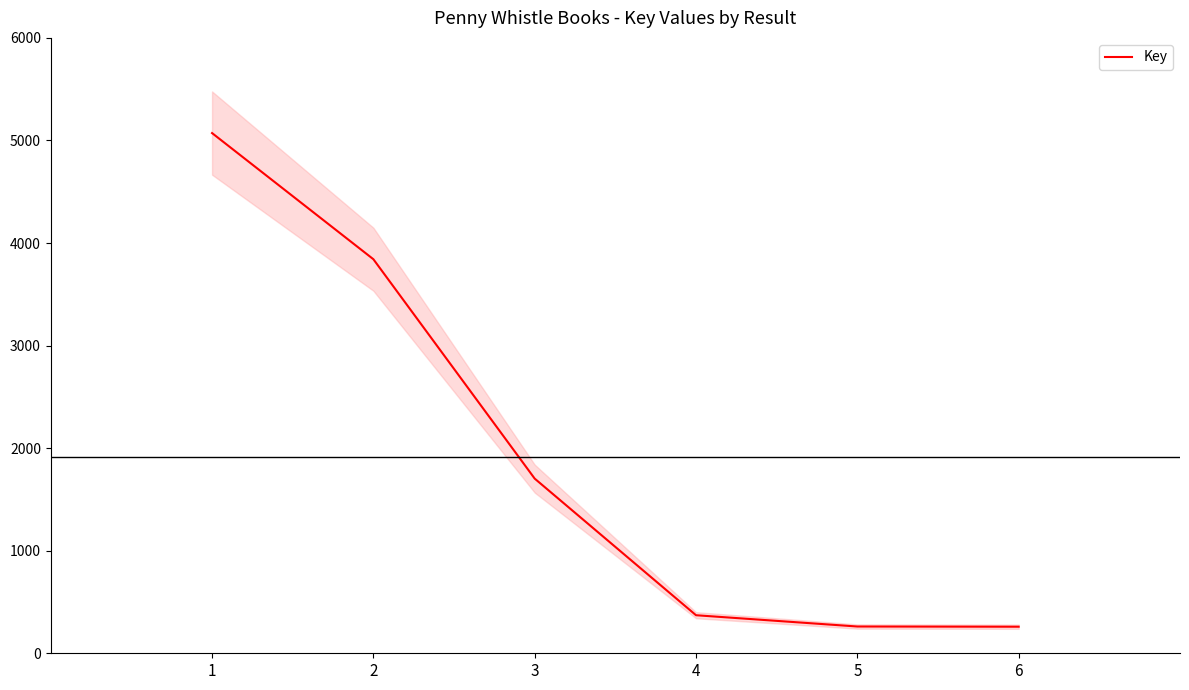

How many distinct data groups are displayed?

1